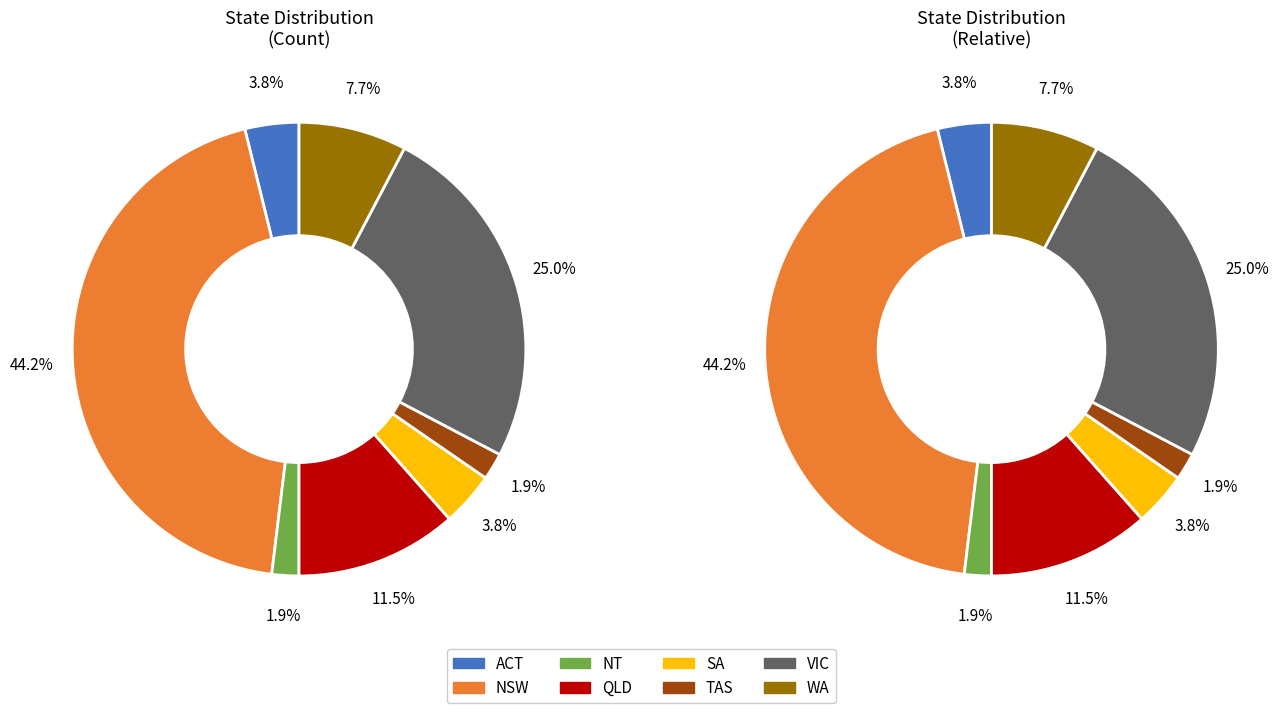

Count the number of slices in the pie.

8